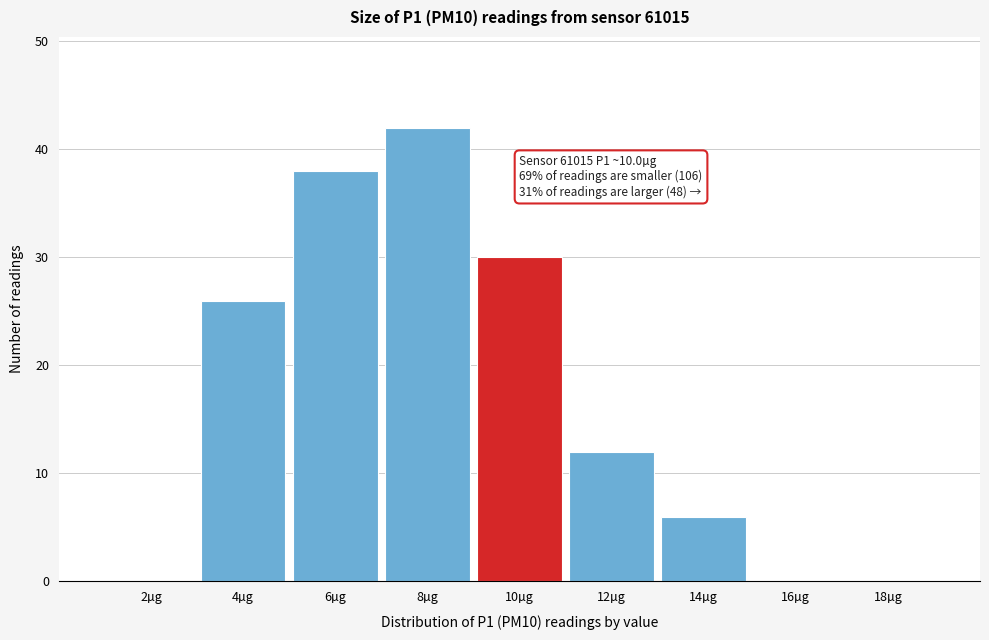

Reading left to right, extract all data points from this chart.

2µg=0	4µg=26	6µg=38	8µg=42	10µg=30	12µg=12	14µg=6	16µg=0	18µg=0